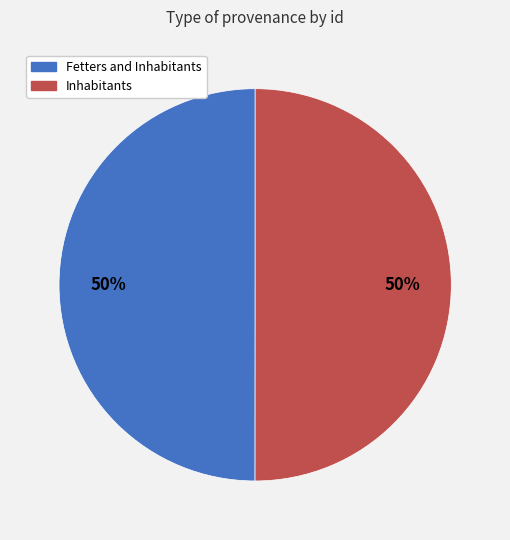

How many segments does this pie chart have?

2